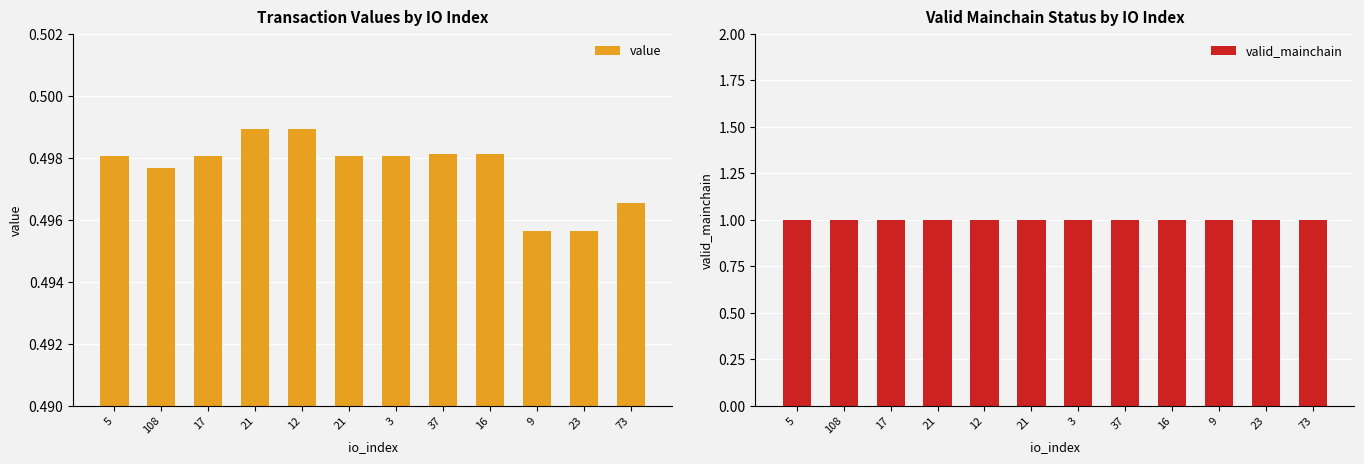

What is the approximate value of valid_mainchain at 108?

1.0